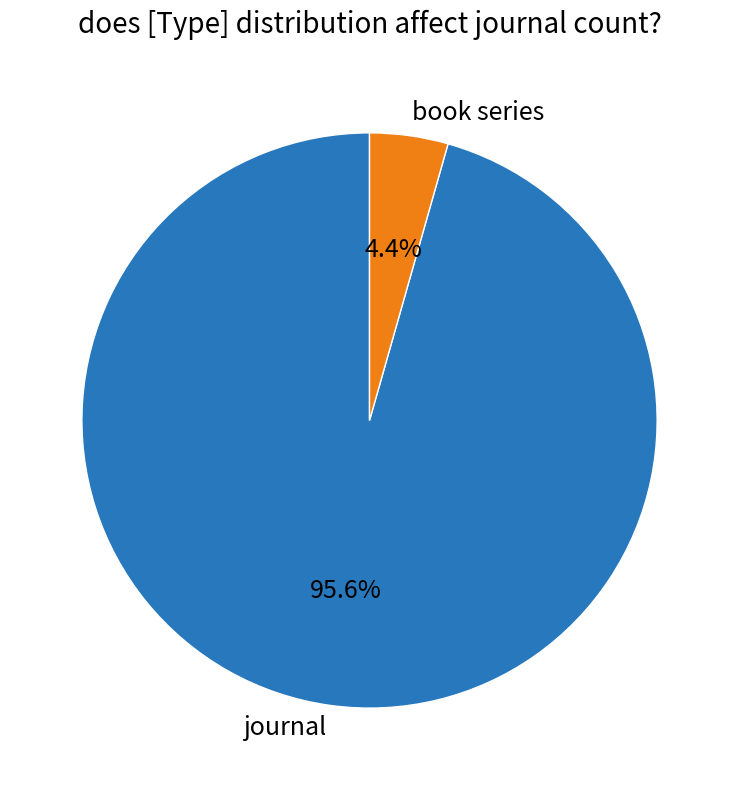

To the nearest percent, what is the combined percentage of book series and journal?

100%